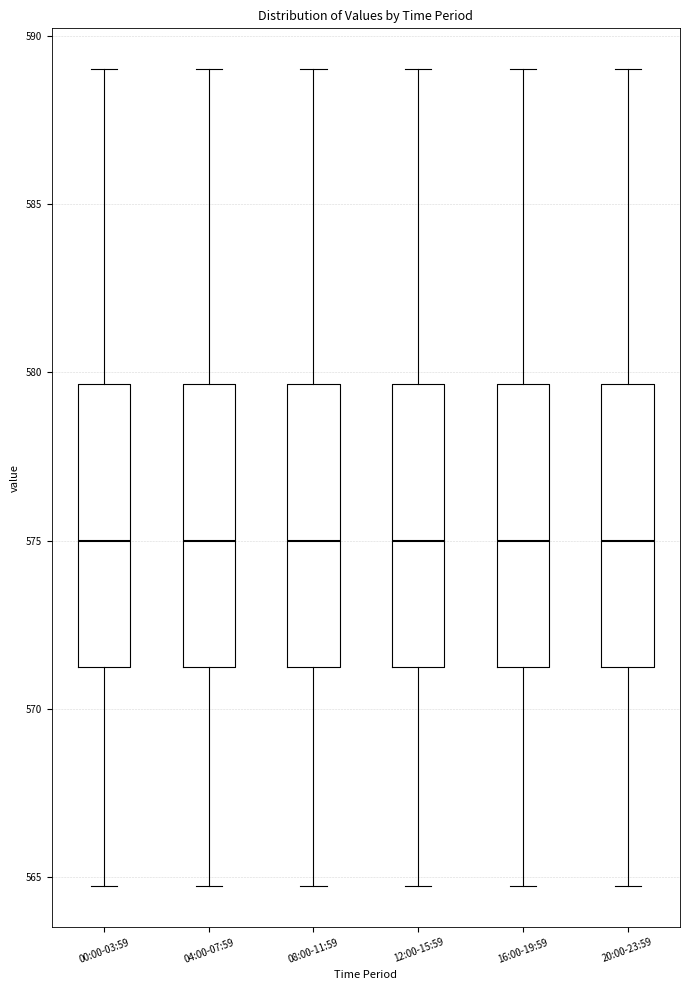

Reading left to right, transcribe this box plot: for each box, give where its median line is, the range the box spans, and where its two whiskers end, as read against the y-axis. The values are not printed on the chart, so give them approximately, as read against the axis.

00:00-03:59: median 575.0, box 571.5 to 579.5, whiskers 564.5 to 589.0
04:00-07:59: median 575.0, box 571.5 to 579.5, whiskers 564.5 to 589.0
08:00-11:59: median 575.0, box 571.5 to 579.5, whiskers 564.5 to 589.0
12:00-15:59: median 575.0, box 571.5 to 579.5, whiskers 564.5 to 589.0
16:00-19:59: median 575.0, box 571.5 to 579.5, whiskers 564.5 to 589.0
20:00-23:59: median 575.0, box 571.5 to 579.5, whiskers 564.5 to 589.0